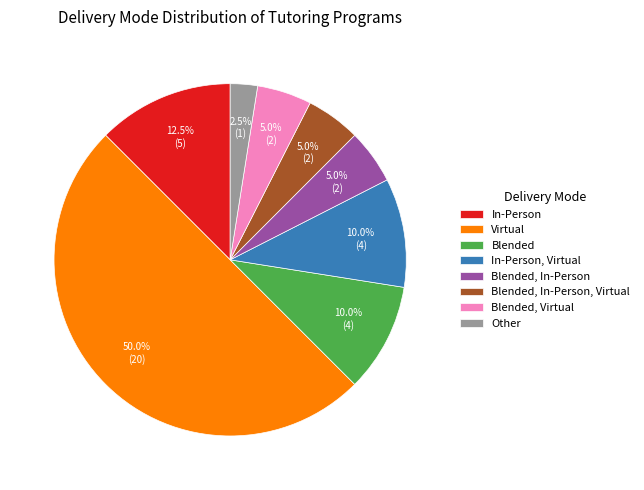

Does Blended, Virtual account for over 50% of the chart?

No